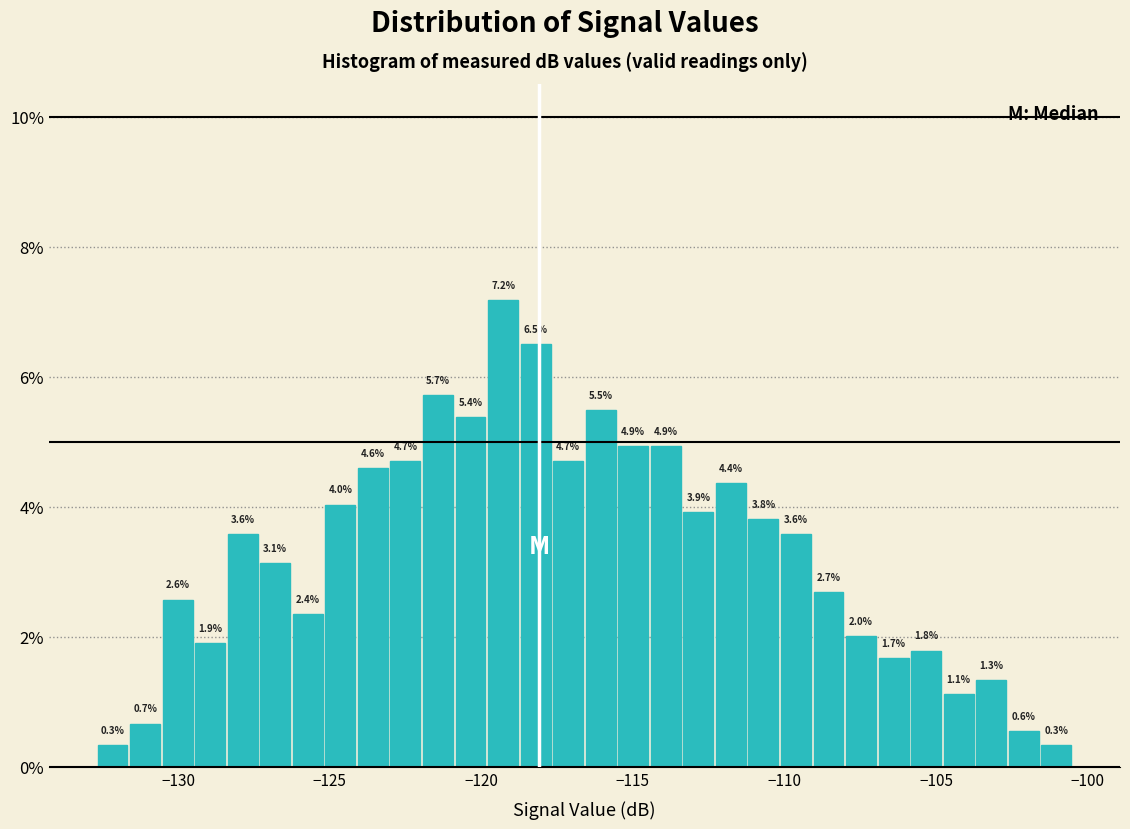

Around what value on the x-axis is the tallest bar? Give the approximate position of its centre, as read against the axis.

-119.5